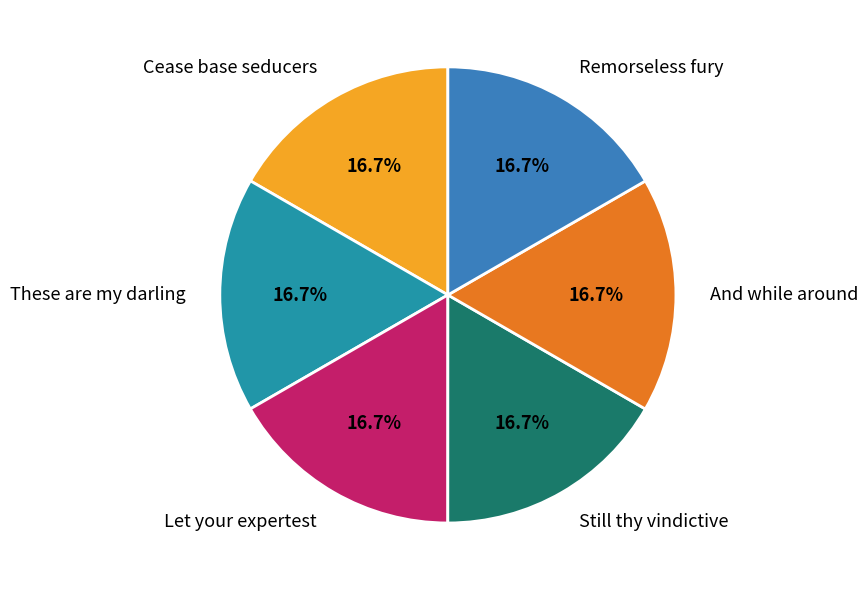

What is the ratio of the value at These are my darling to the value at Cease base seducers?

1.0